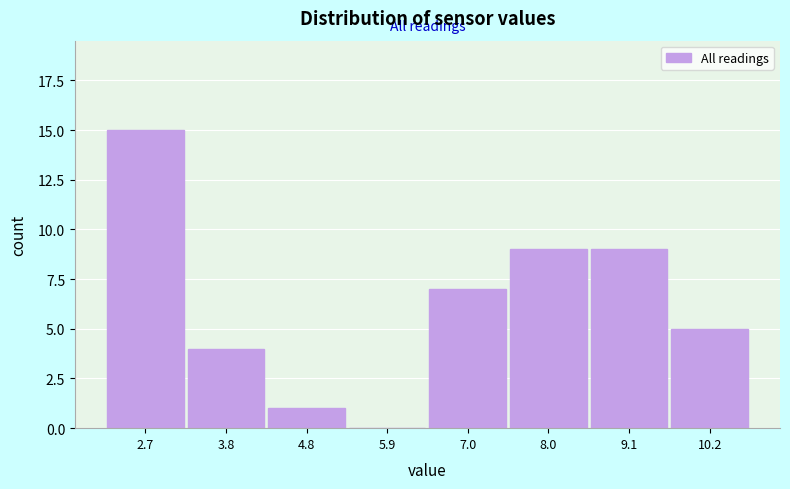

Reading right to left, what are all the values shown in this chart?

10.2=5	9.1=9	8.0=9	7.0=7	5.9=0	4.8=1	3.8=4	2.7=15